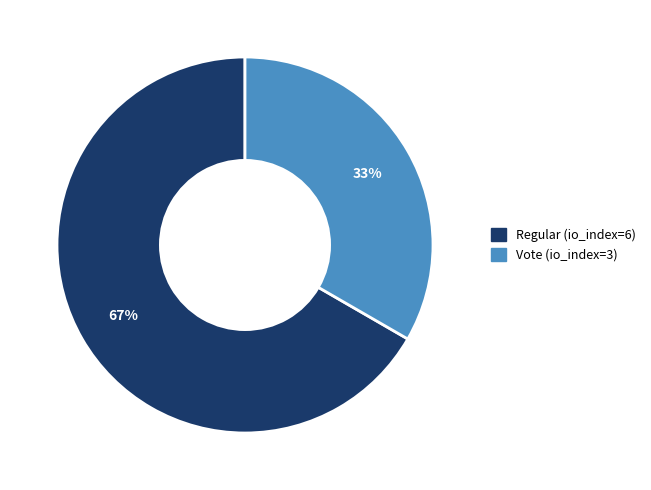

Which has a higher value, Vote (io_index=3) or Regular (io_index=6)?

Regular (io_index=6)